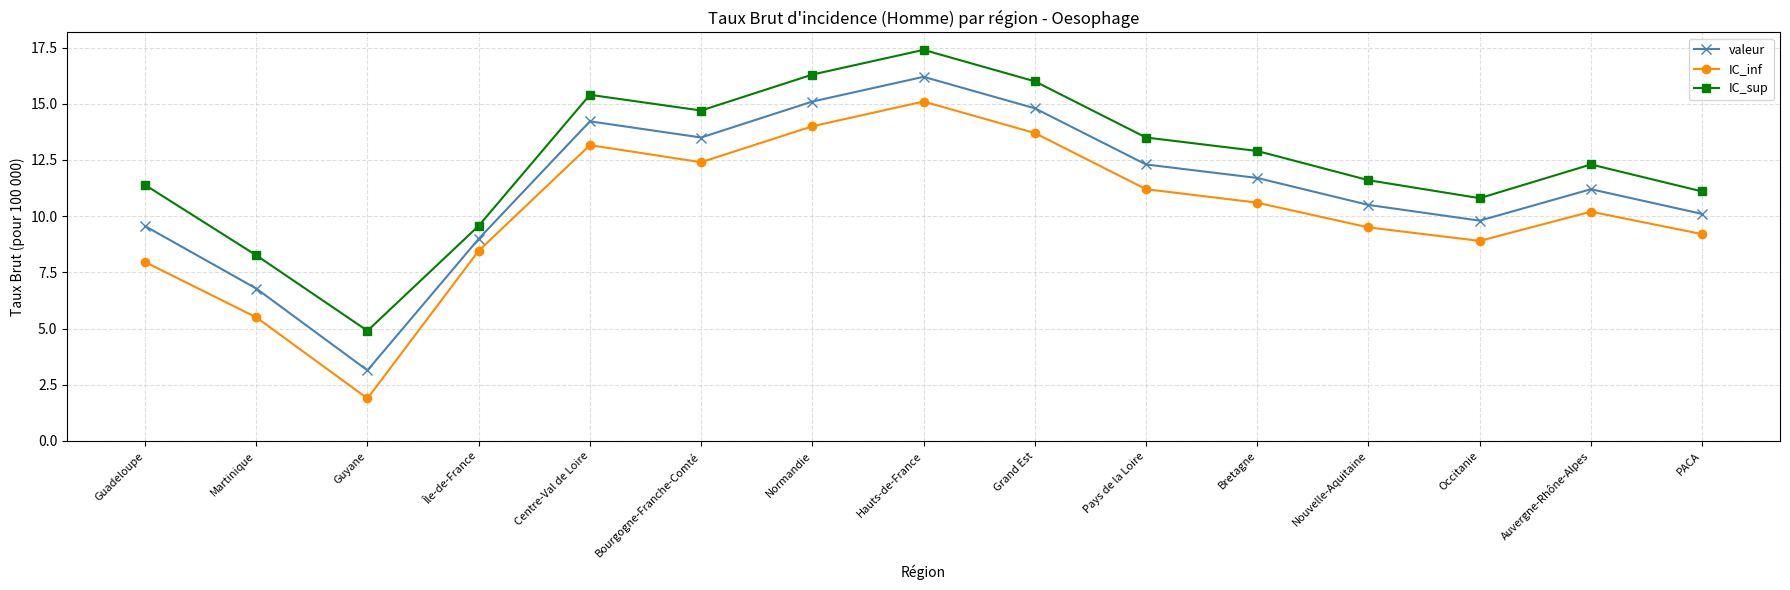

Is the value of IC_sup at Nouvelle-Aquitaine greater than the value of IC_inf at Guyane?

Yes